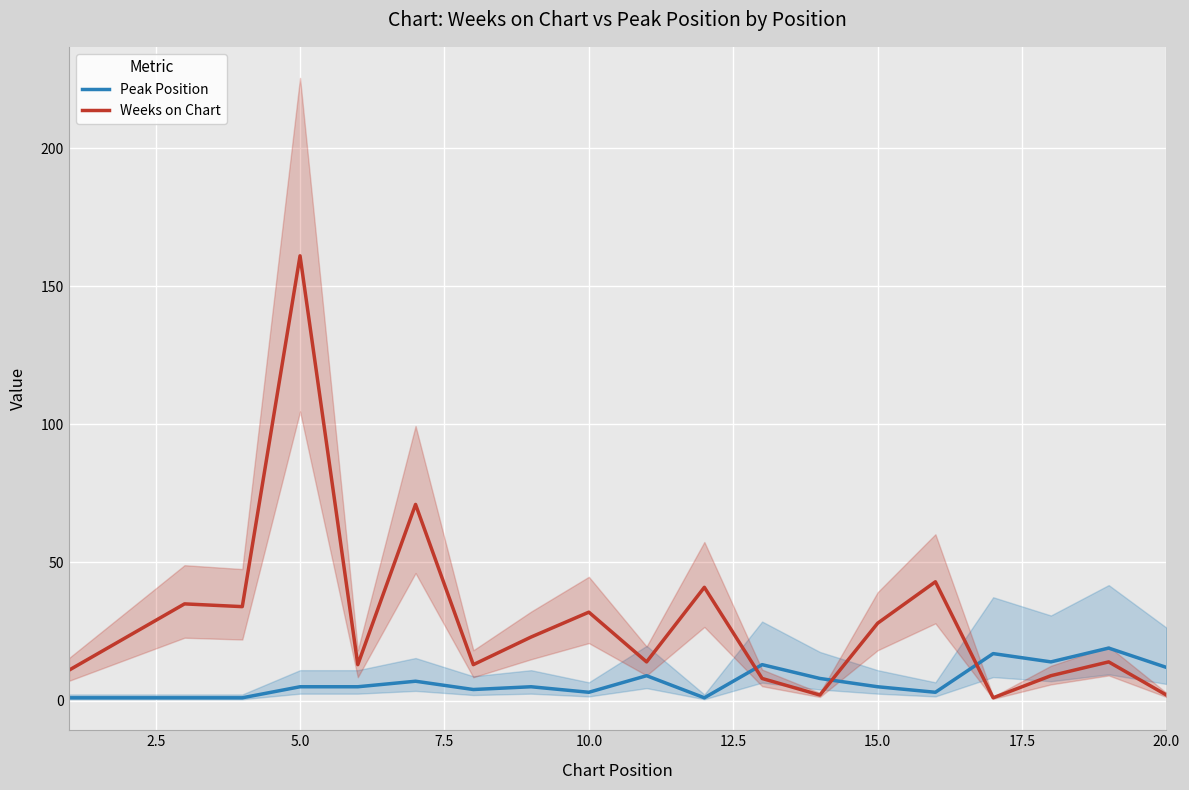

At which label does Weeks on Chart reach its peak?

5.0